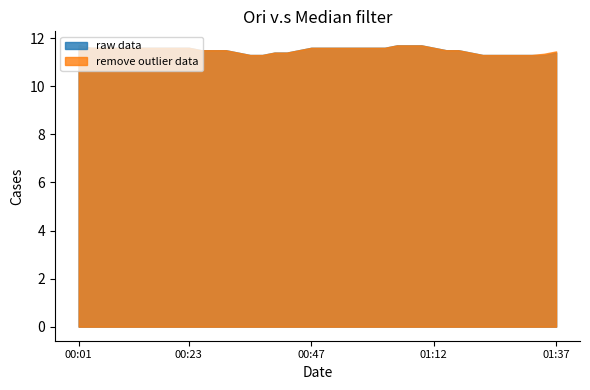

What is the difference between the maximum and minimum values in the remove outlier data series?

0.4